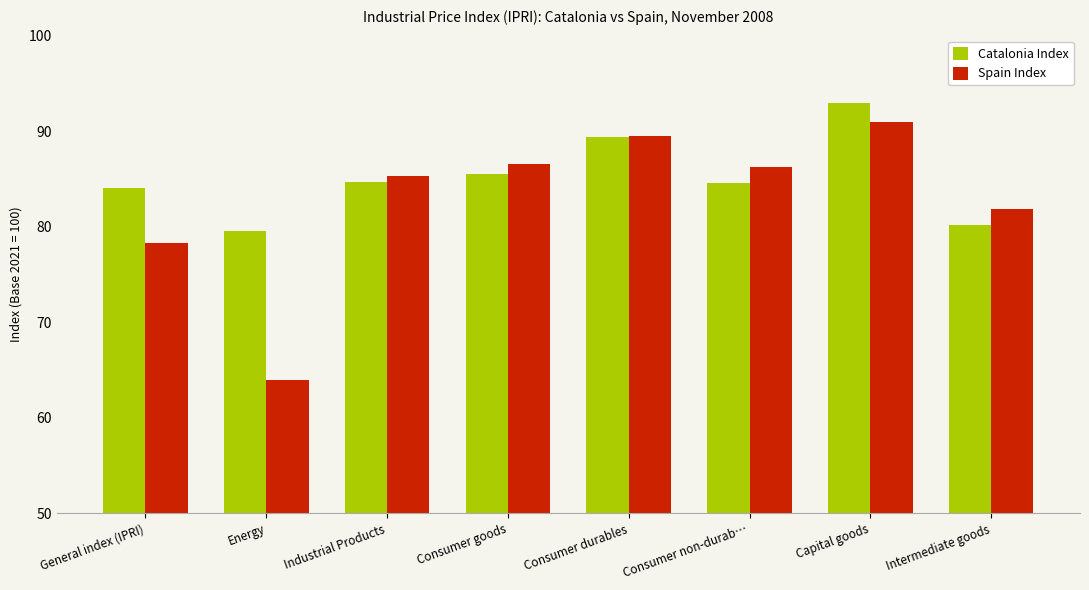

Between General index (IPRI) and Consumer durables, which series saw the biggest shift?

Spain Index